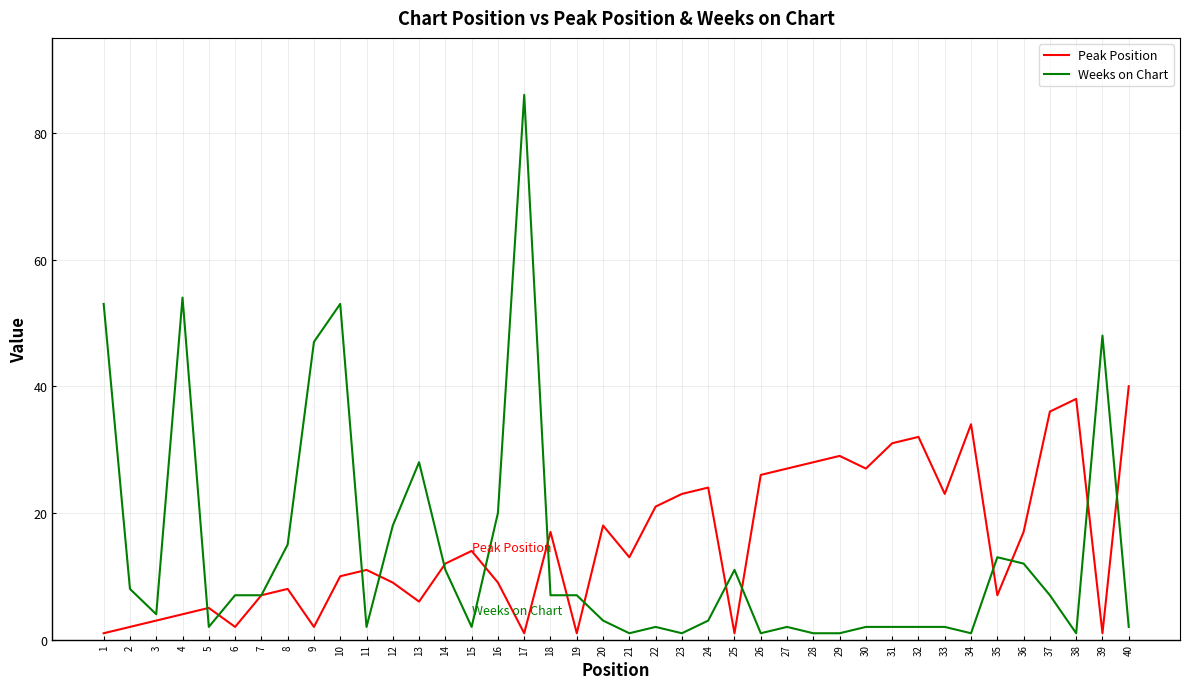

Reading left to right, extract all data points from this chart.

Peak Position: 1	2	3	4	5	2	7	8	2	10	11	9	6	12	14	9	1	17	1	18	13	21	23	24	1	26	27	28	29	27	31	32	23	34	7	17	36	38	1	40
Weeks on Chart: 53	8	4	54	2	7	7	15	47	53	2	18	28	11	2	20	86	7	7	3	1	2	1	3	11	1	2	1	1	2	2	2	2	1	13	12	7	1	48	2